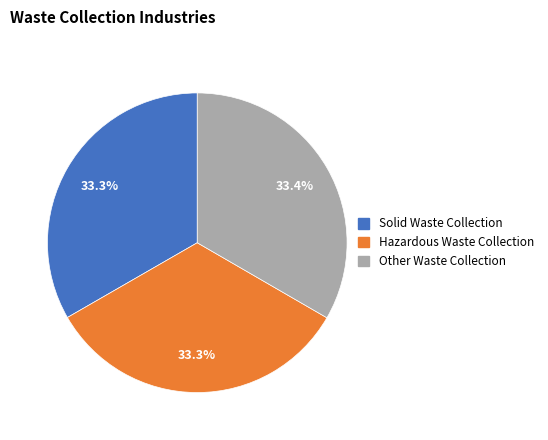

Combined, do Solid Waste Collection and Hazardous Waste Collection account for over 50%?

Yes